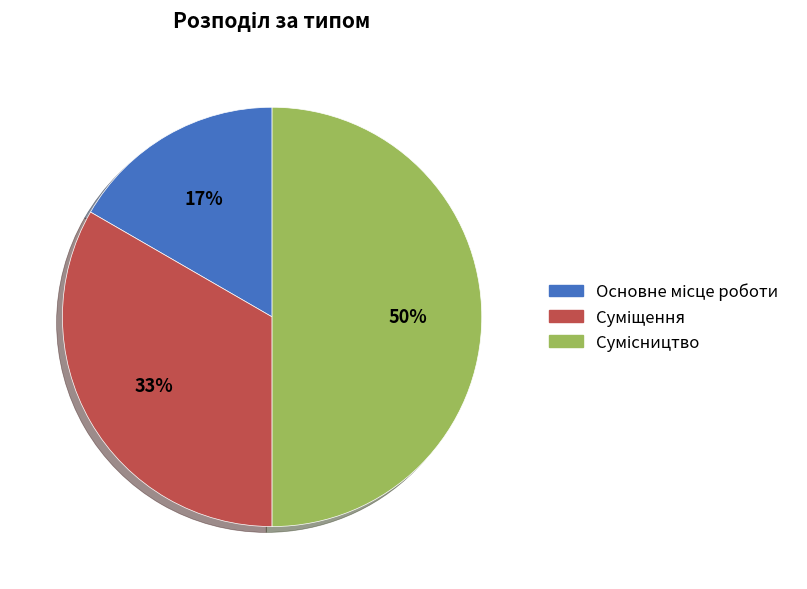

To the nearest percent, what is the average slice percentage?

33%